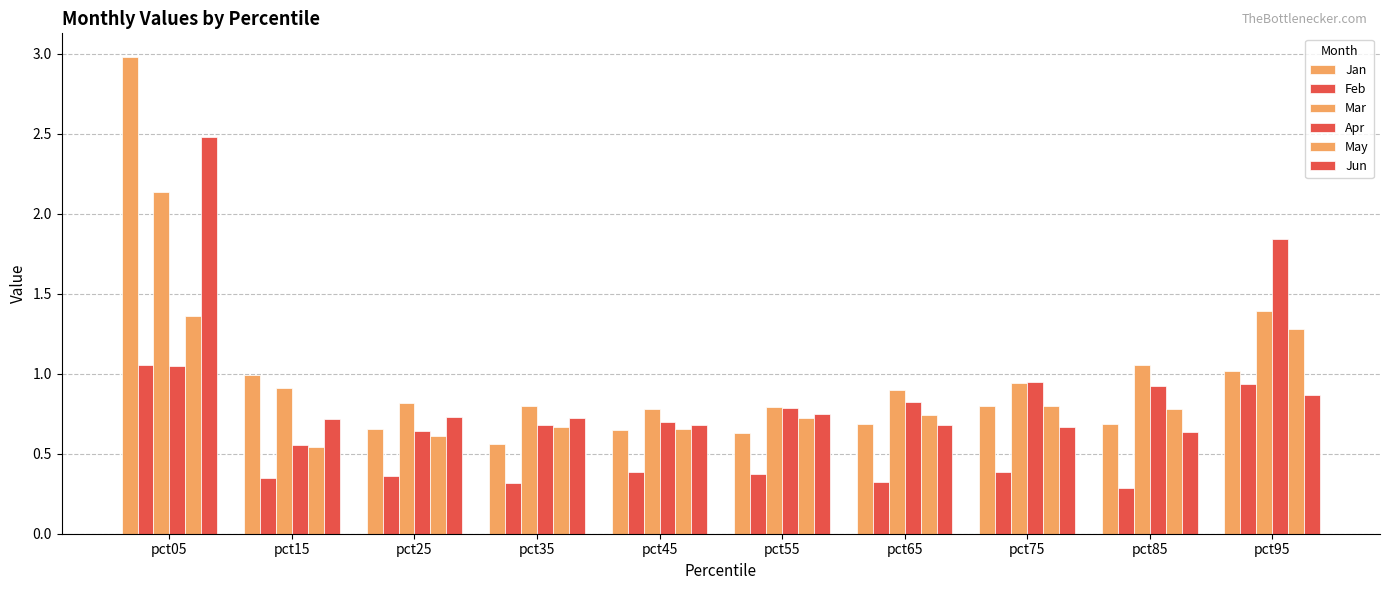

How many distinct data groups are displayed?

6